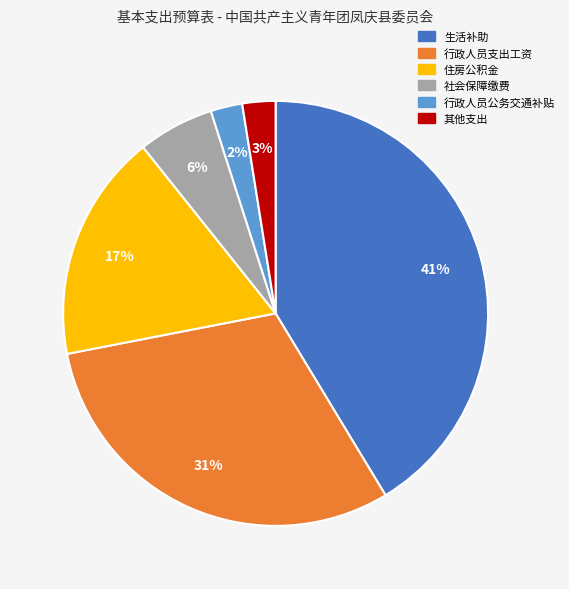

To the nearest percent, what is the average slice percentage?

17%